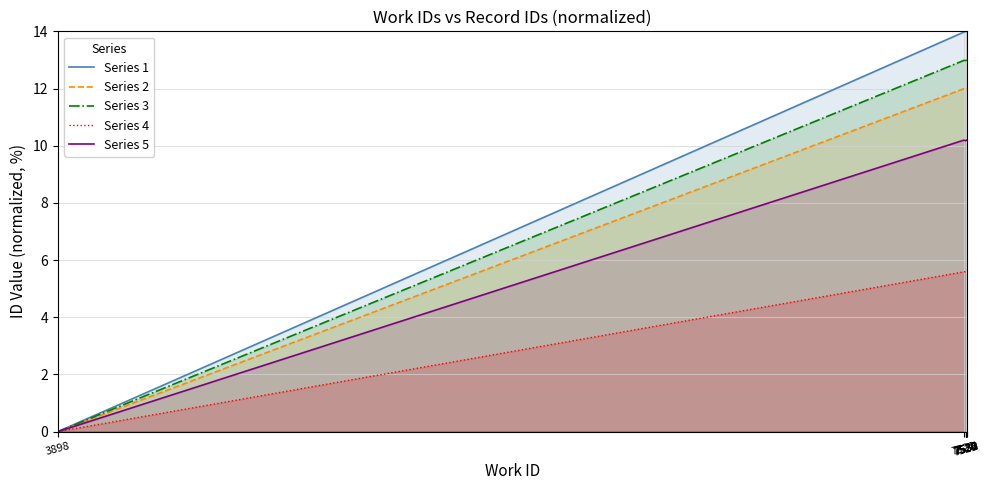

Read the Series 3 value at 7531.

13.0